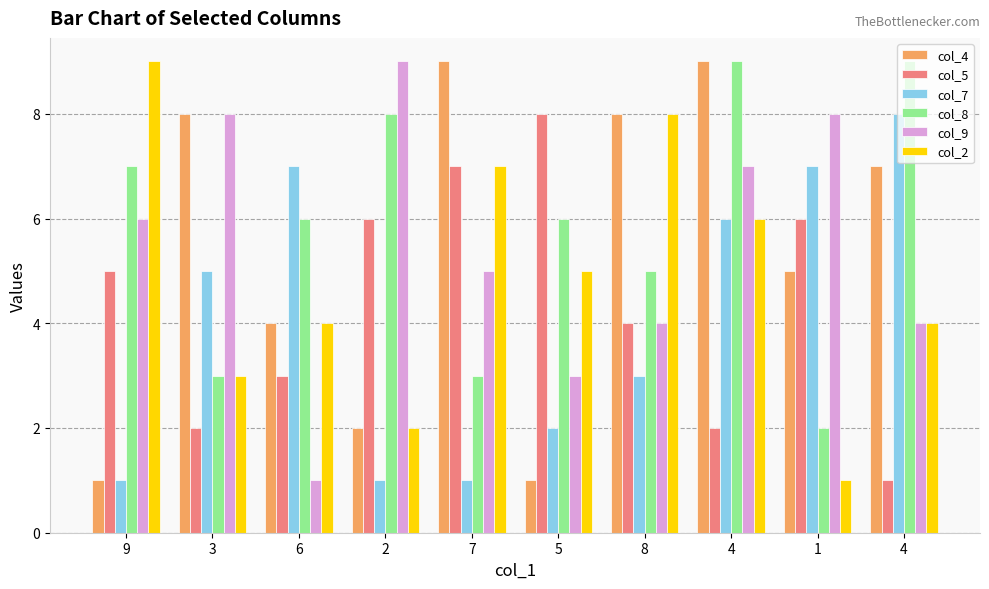

How many distinct data groups are displayed?

6